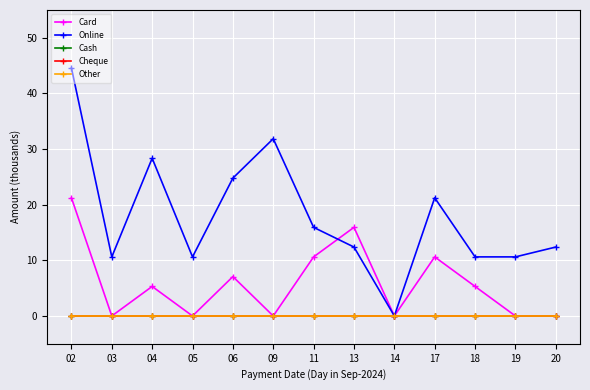

Is the value of Card at 11 greater than the value of Cash at 17?

Yes